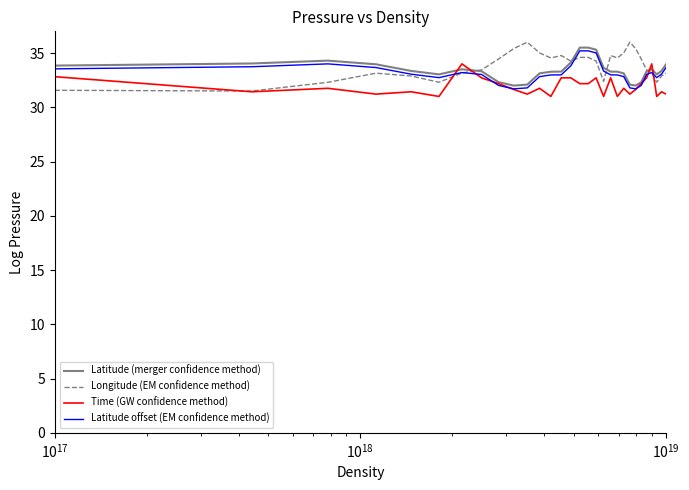

What is the average value of the Time (GW confidence method) series?

31.9